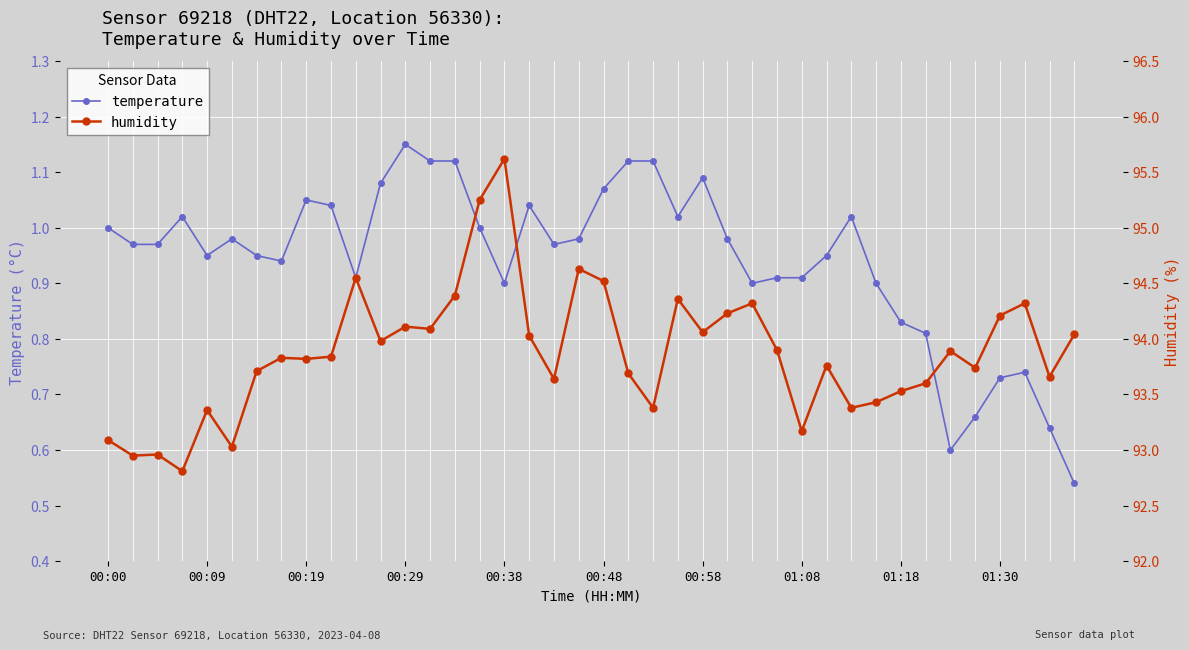

True or false: humidity and temperature intersect in this chart.

False